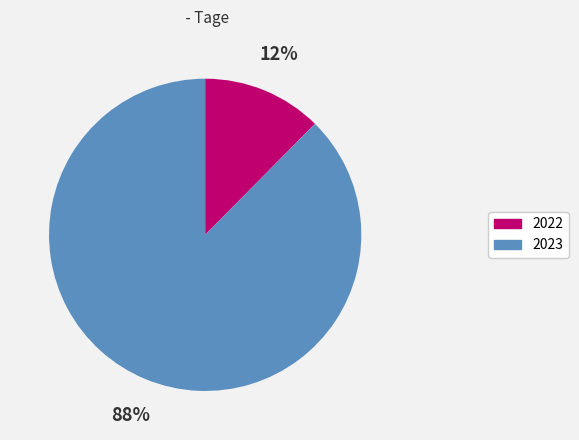

Is 2022 the majority of the pie?

No